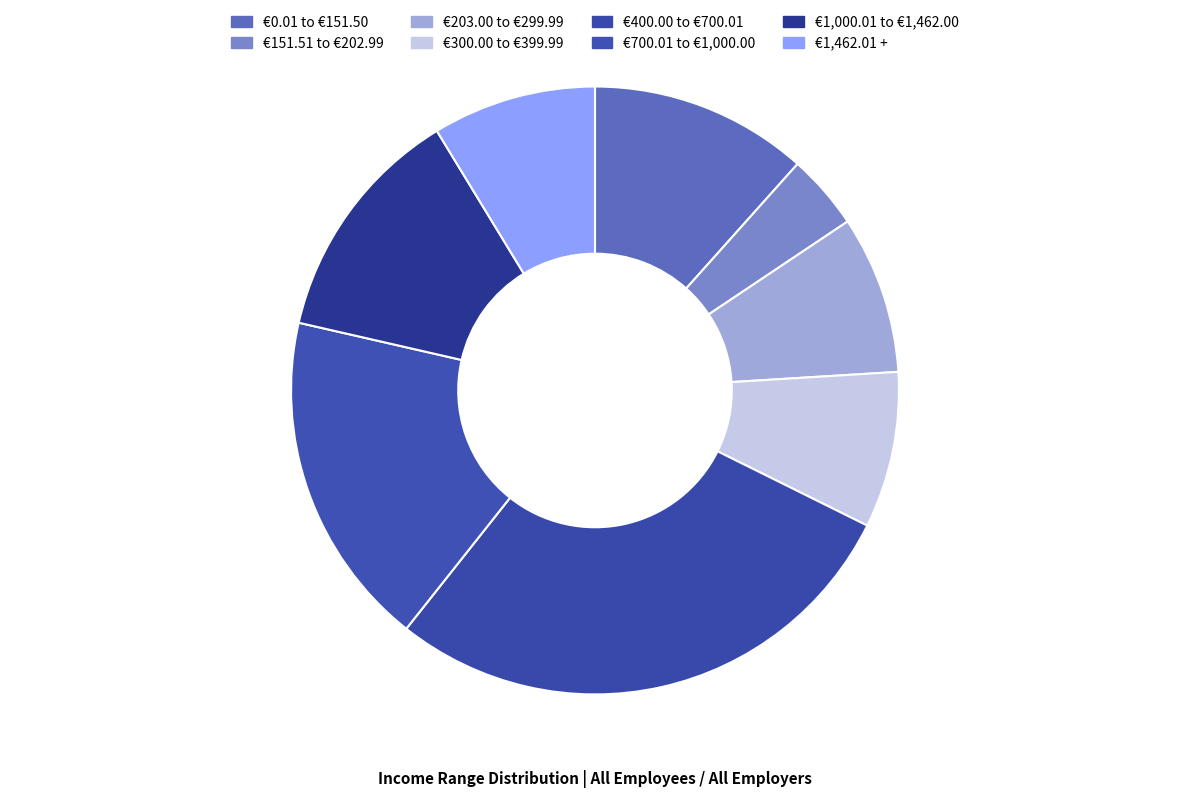

What percentage is the €1,462.01 + slice, to the nearest percent?

9%